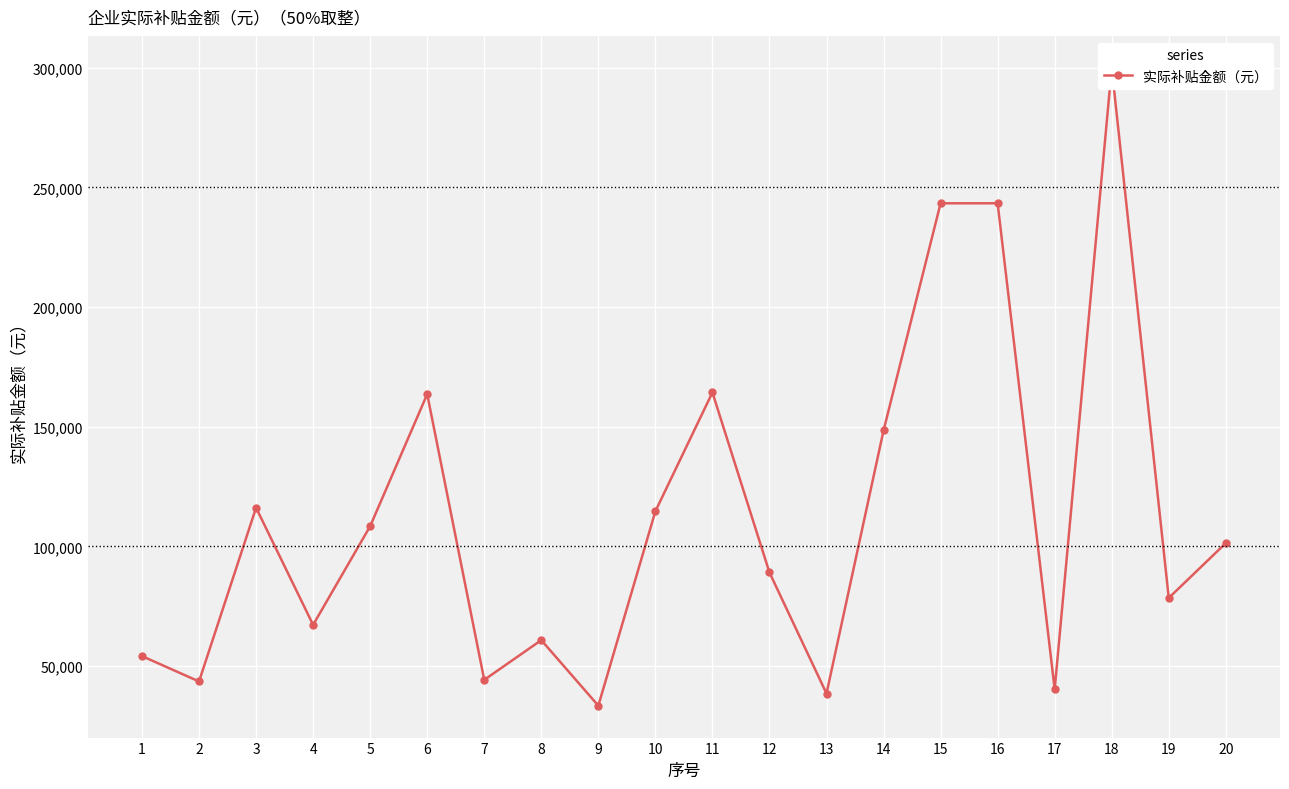

Reading left to right, extract all data points from this chart.

1=54166	2=43565	3=116166	4=67217	5=108441	6=163620	7=44236	8=60833	9=33444	10=114666	11=164333	12=89111	13=38527	14=148444	15=243381	16=243381	17=40278	18=300000	19=78465	20=101388